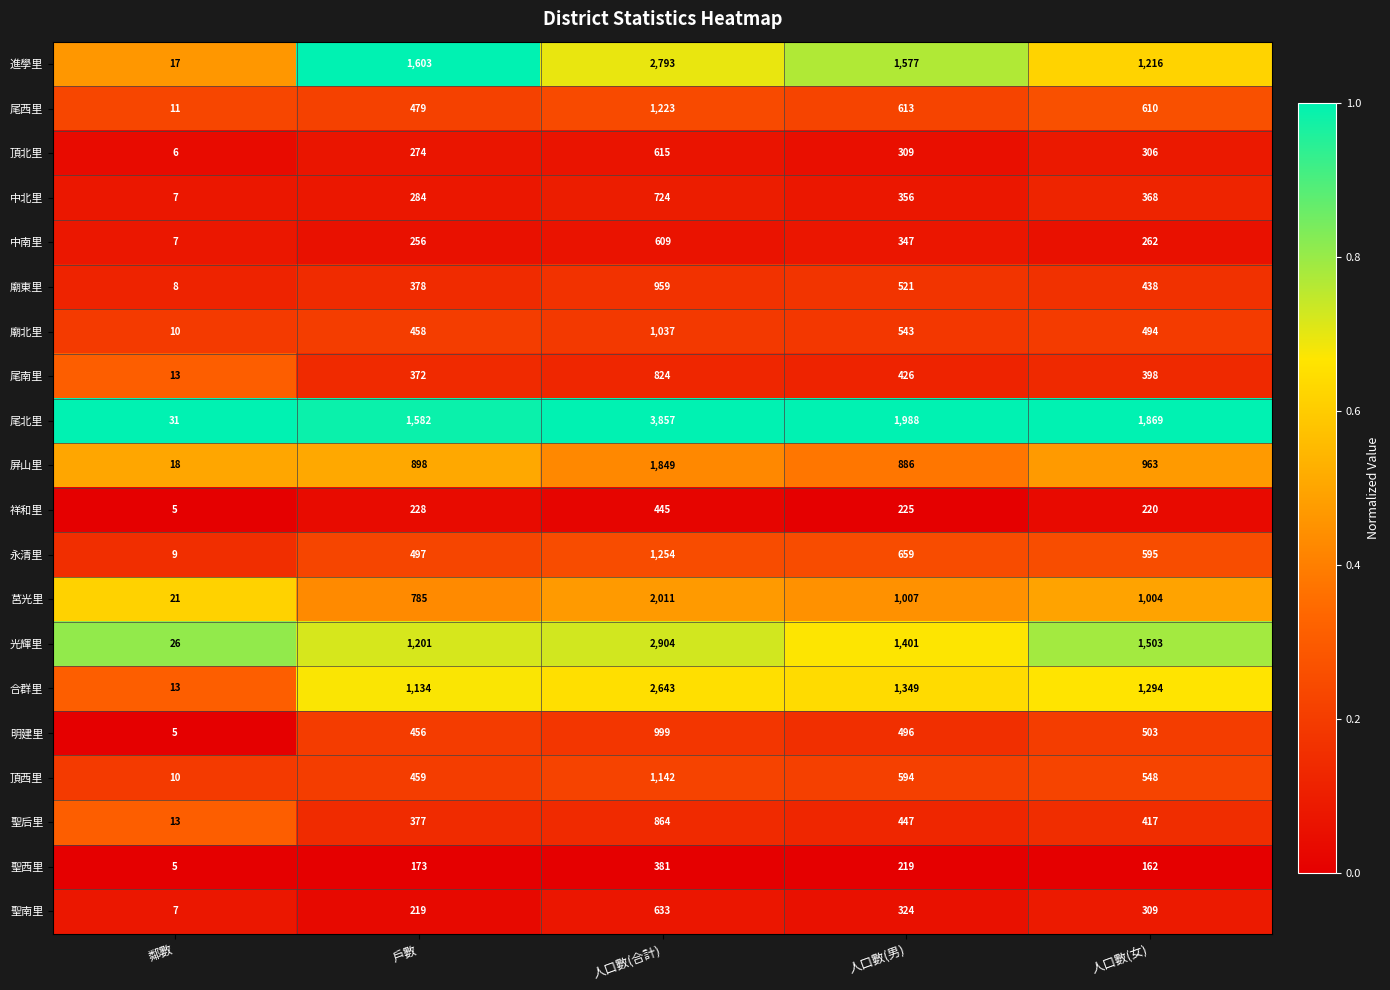

Which series has the largest total across all categories?

尾北里